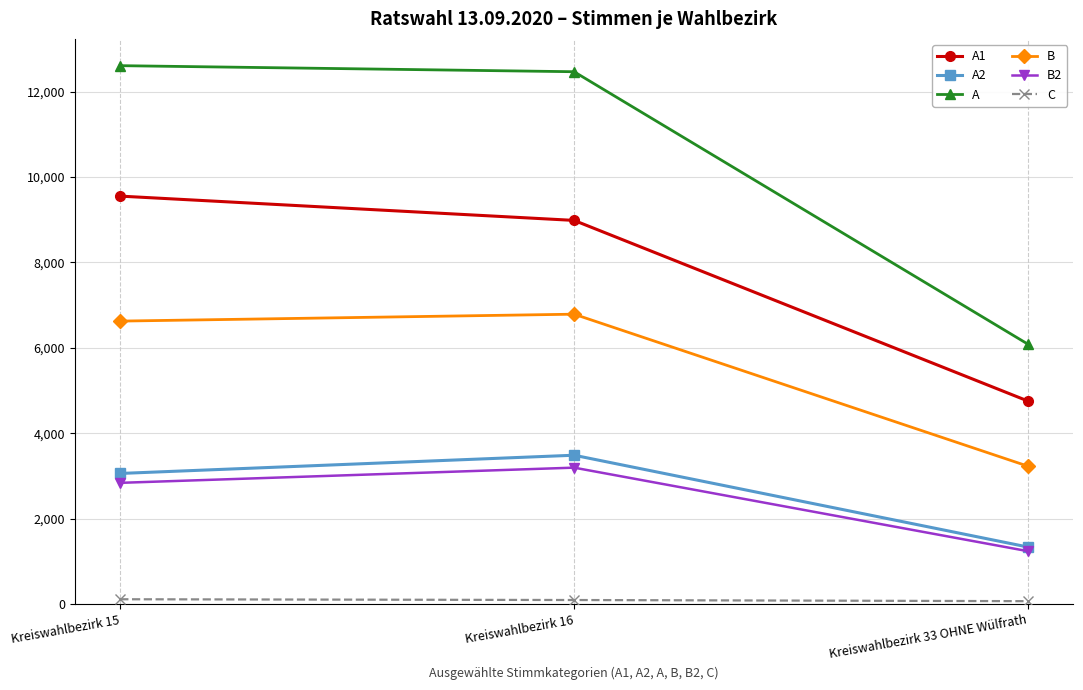

What is the difference between the A values at Kreiswahlbezirk 15 and Kreiswahlbezirk 33 OHNE Wülfrath?

6525